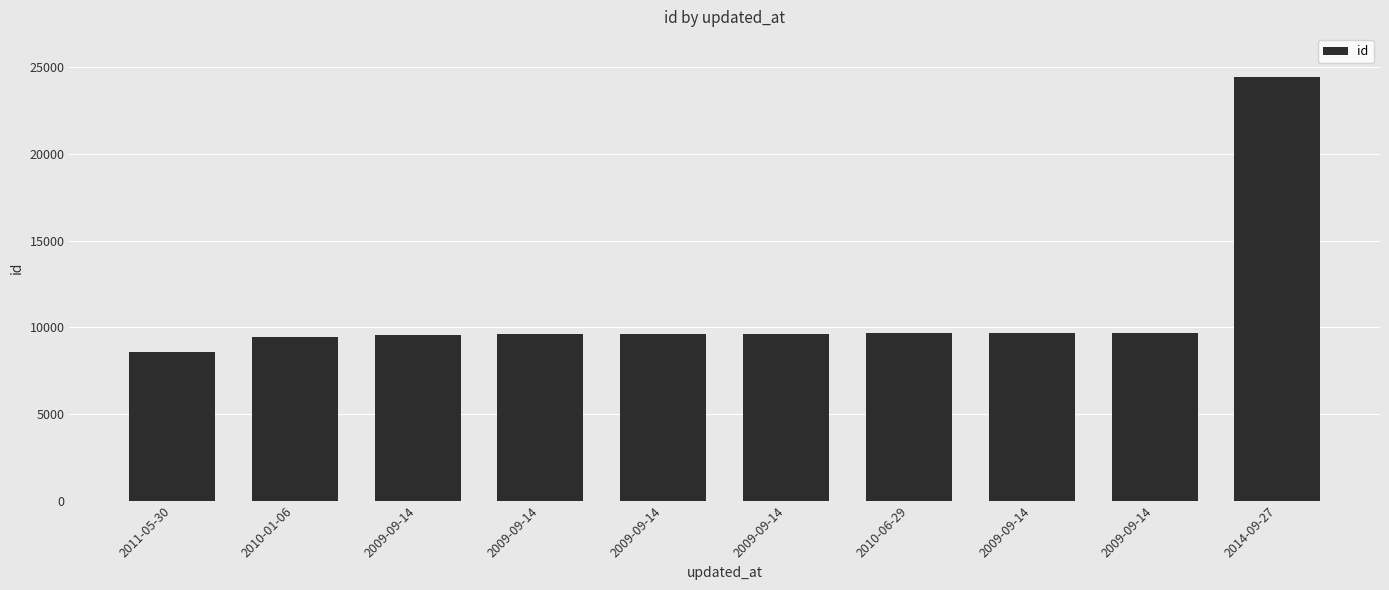

How many values are below 9636?

5